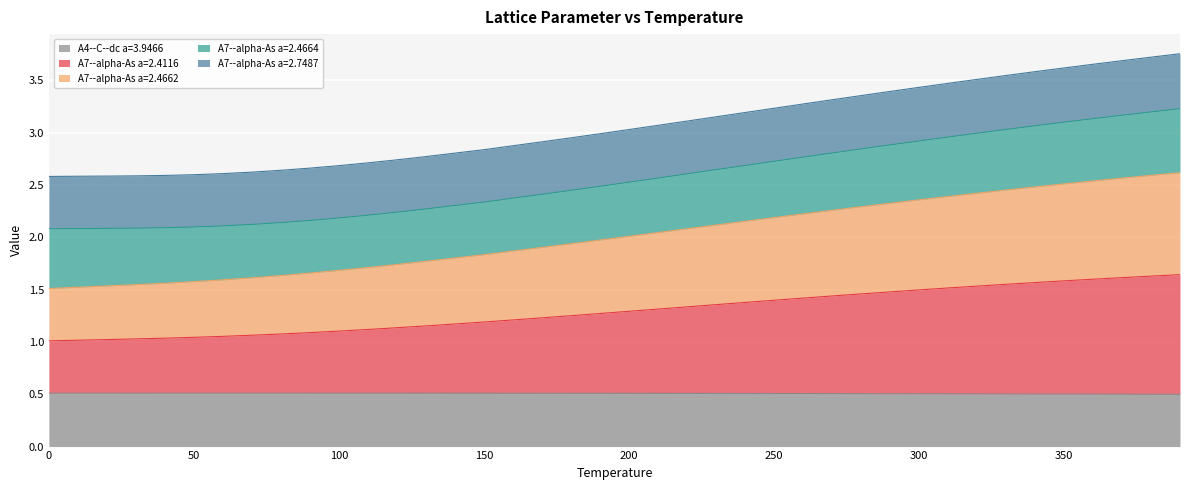

Is it true that A4--C--dc a=3.9466 equals 0.5 at 50?

True